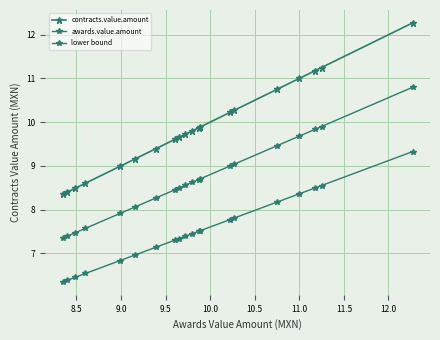

How many lines are shown in the chart?

3